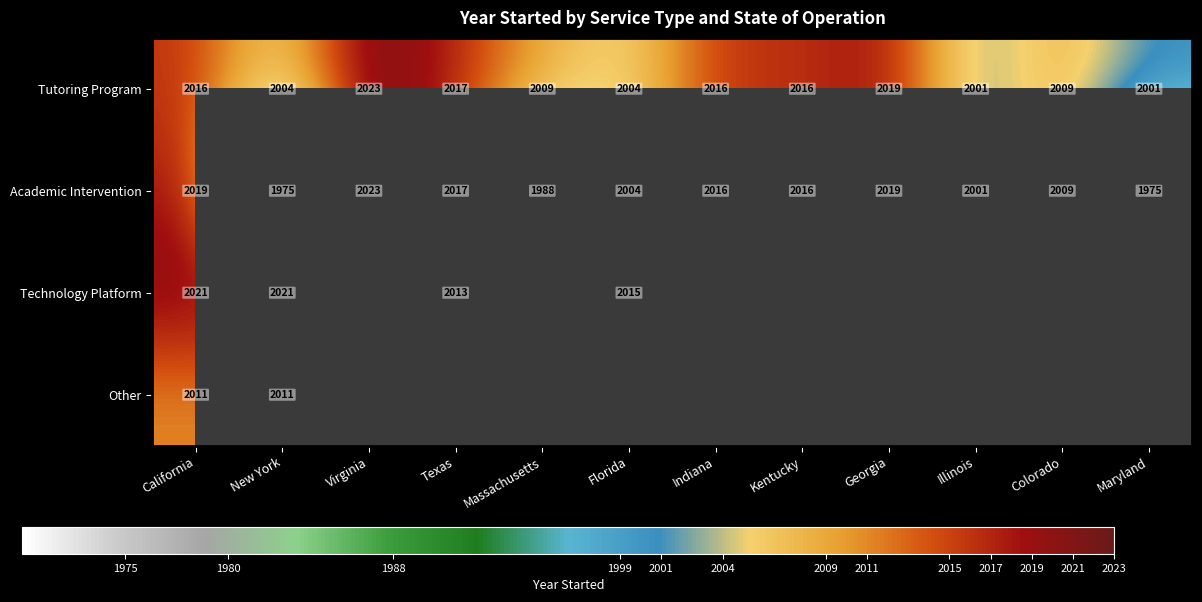

What is the minimum value shown in the chart?

1975.0